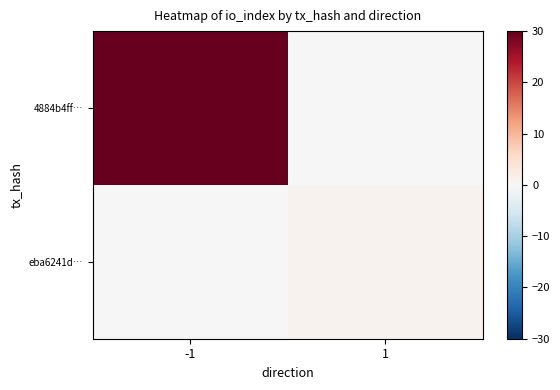

At which category is the sum across all series the highest?

-1